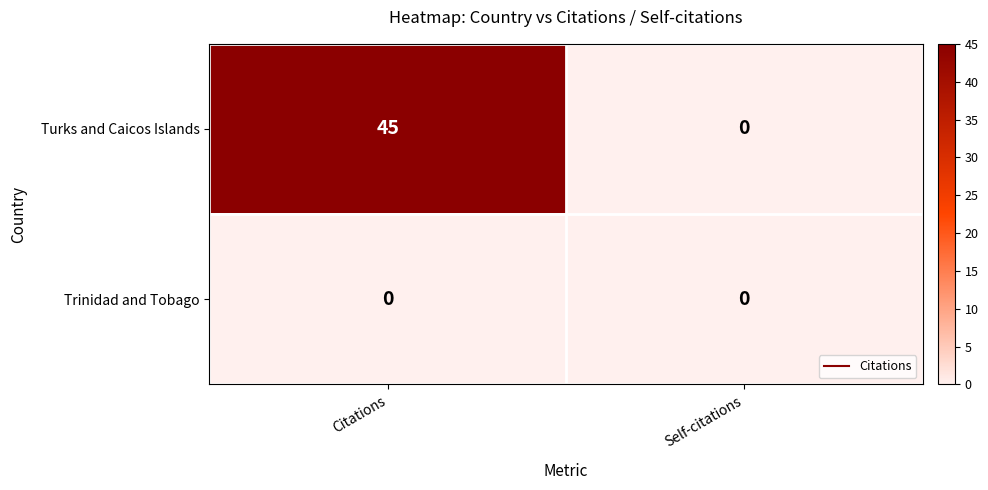

Rank the series by their maximum value, from highest to lowest.

Turks and Caicos Islands, Trinidad and Tobago